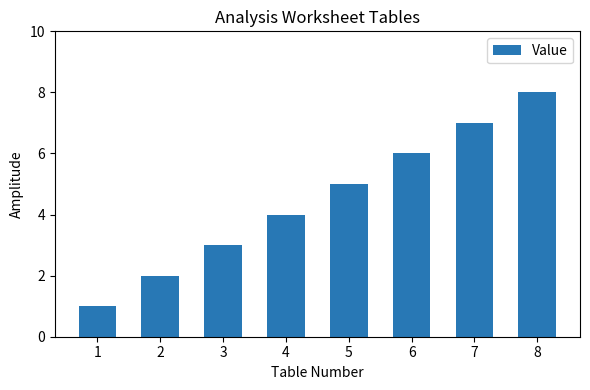

What is the difference between the maximum and minimum values?

7